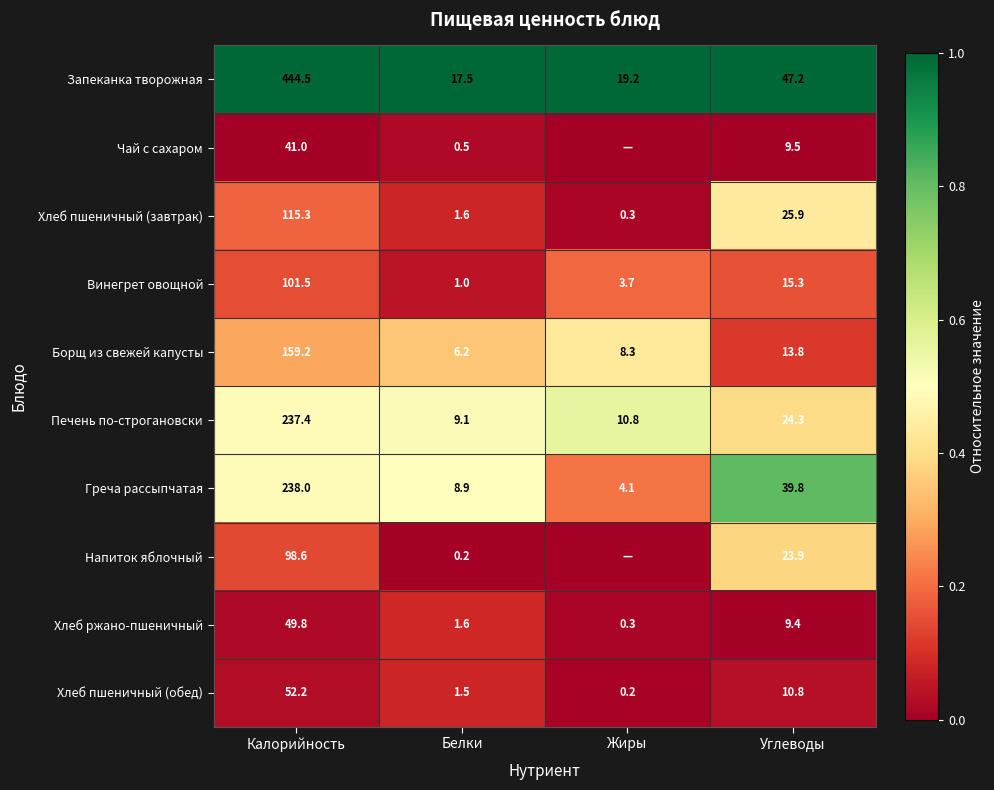

What is the spread (max minus min) of values at Белки?

17.3